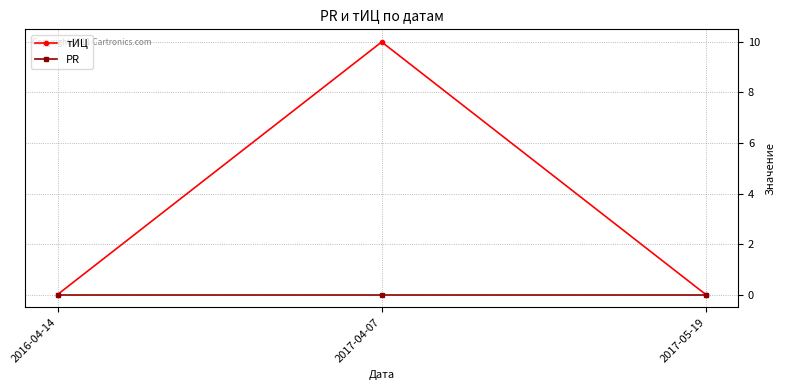

Rank the series by their maximum value, from highest to lowest.

тИЦ, PR